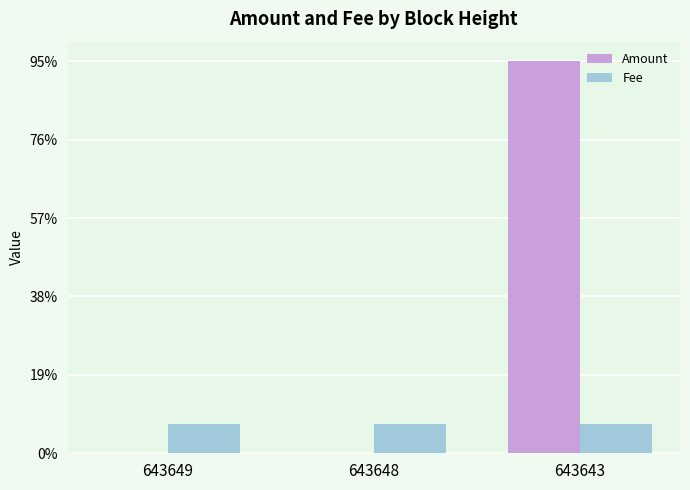

Is it true that Amount equals 0.1 at 643648?

False